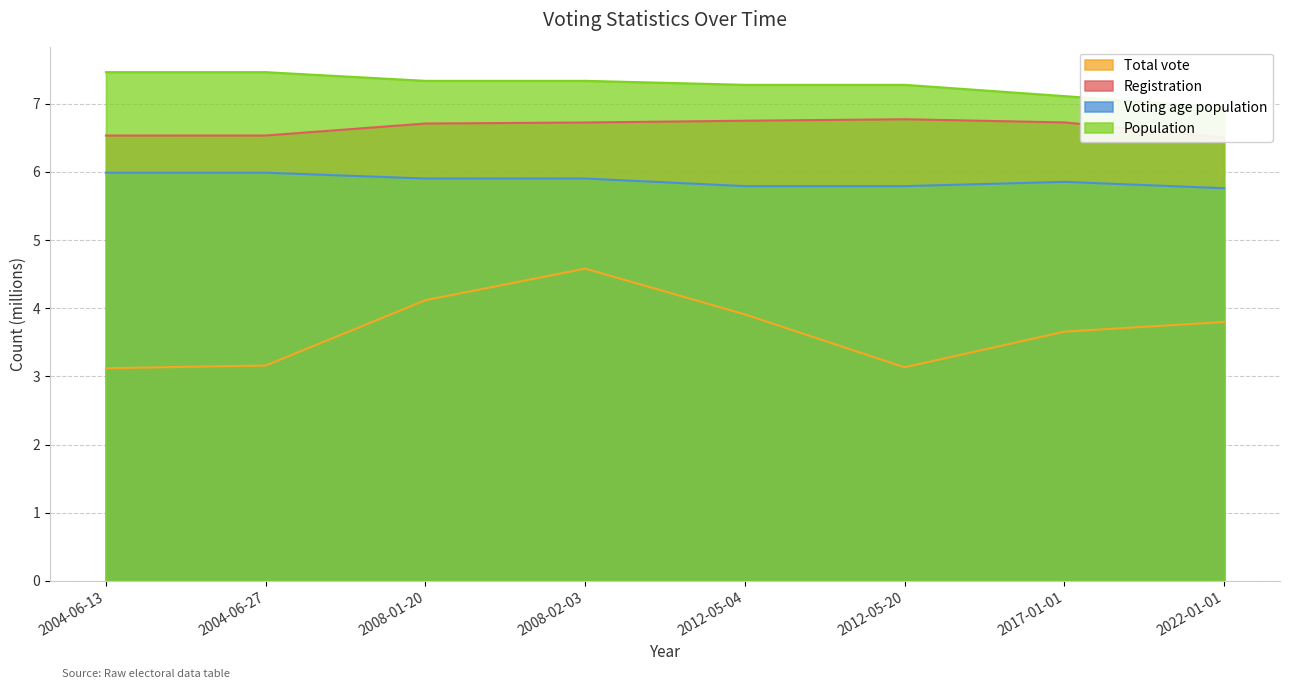

What is the average value of the Total vote series?

3.7